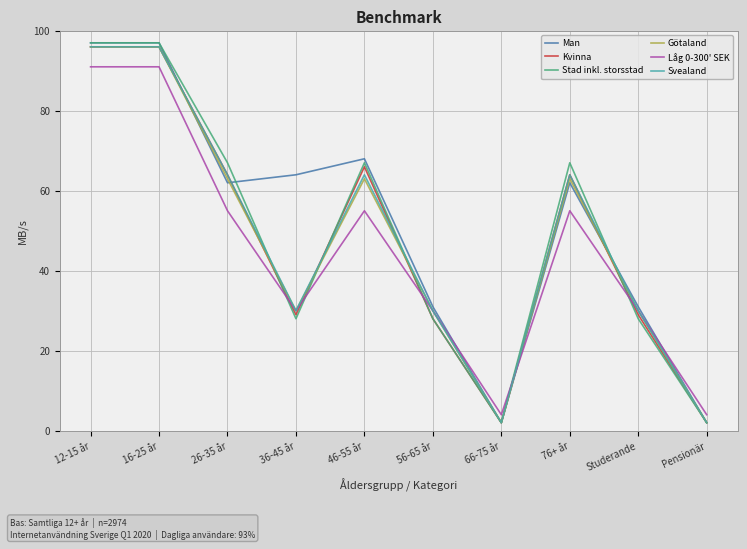

Reading left to right, what are all the values shown in this chart?

Man: 97	97	62	64	68	31	2	62	31	2
Kvinna: 96	96	64	29	66	28	2	64	29	2
Stad inkl. storsstad: 97	97	67	28	67	28	2	67	28	2
Götaland: 96	96	63	30	63	30	2	63	30	2
Låg 0-300' SEK: 91	91	55	30	55	30	4	55	30	4
Svealand: 96	96	64	30	64	30	2	64	30	2